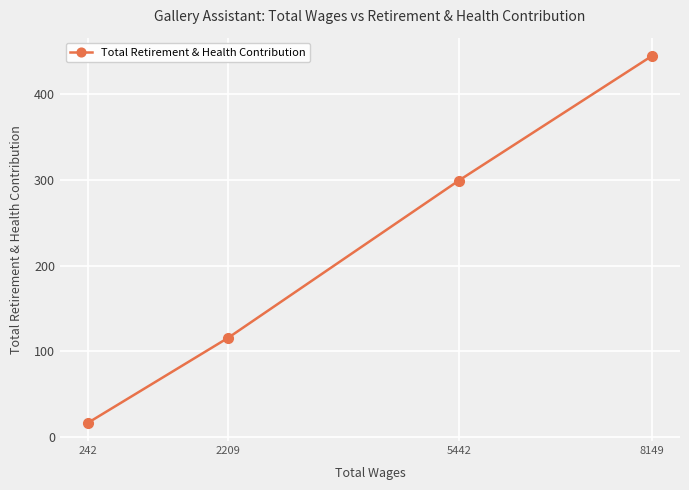

Which label corresponds to the largest value in the chart?

8149